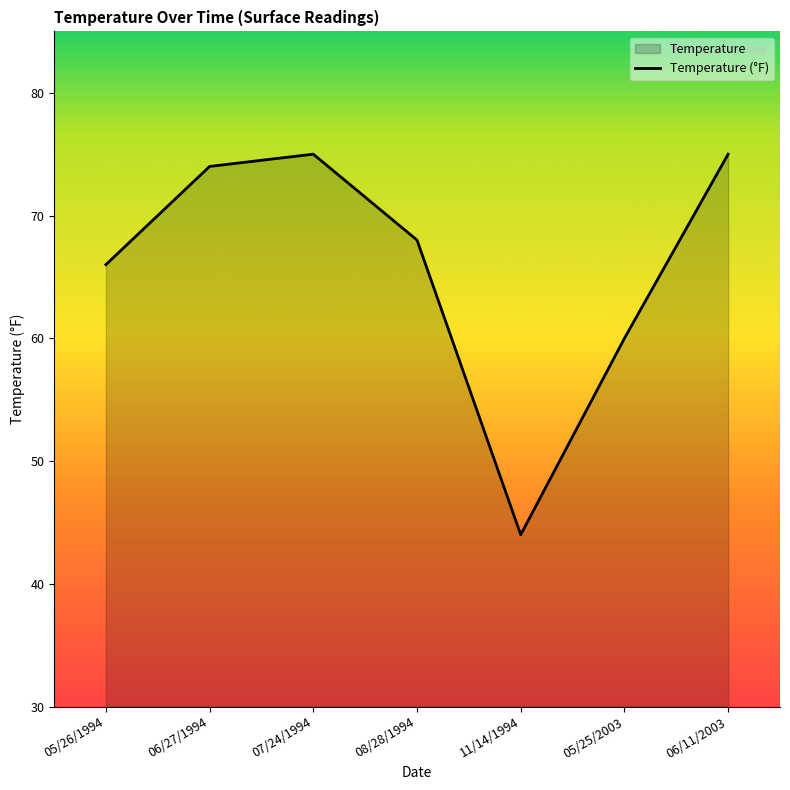

Rank the categories by value from lowest to highest.

11/14/1994, 05/25/2003, 05/26/1994, 08/28/1994, 06/27/1994, 07/24/1994, 06/11/2003